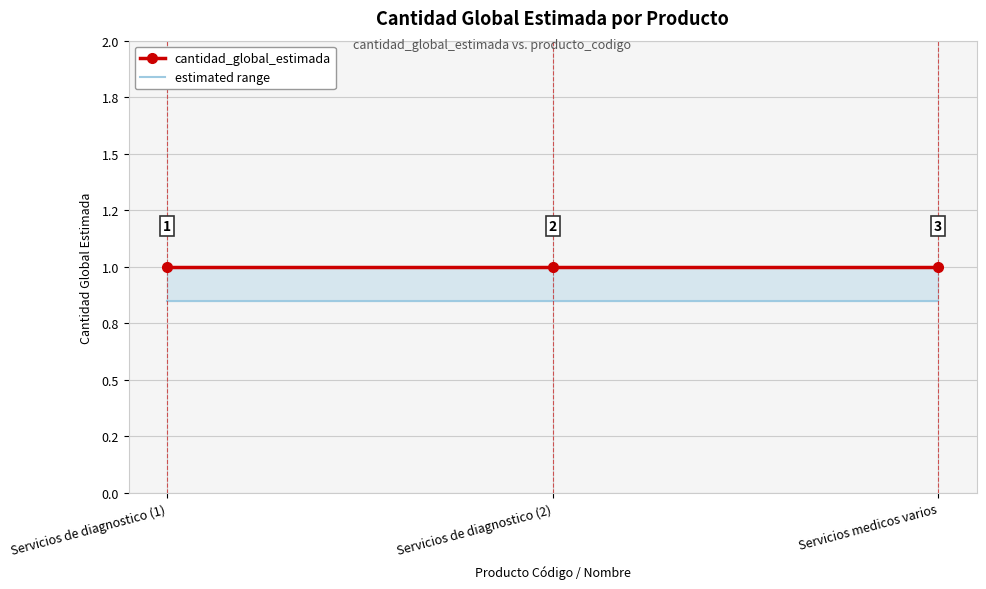

What is the value of the cantidad_global_estimada point at the 1st from the left?

1.0